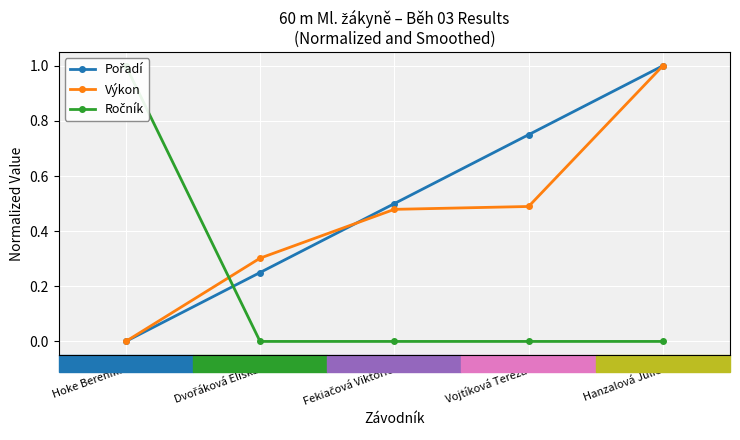

List the series in order of their peak value, highest first.

Pořadí, Výkon, Ročník